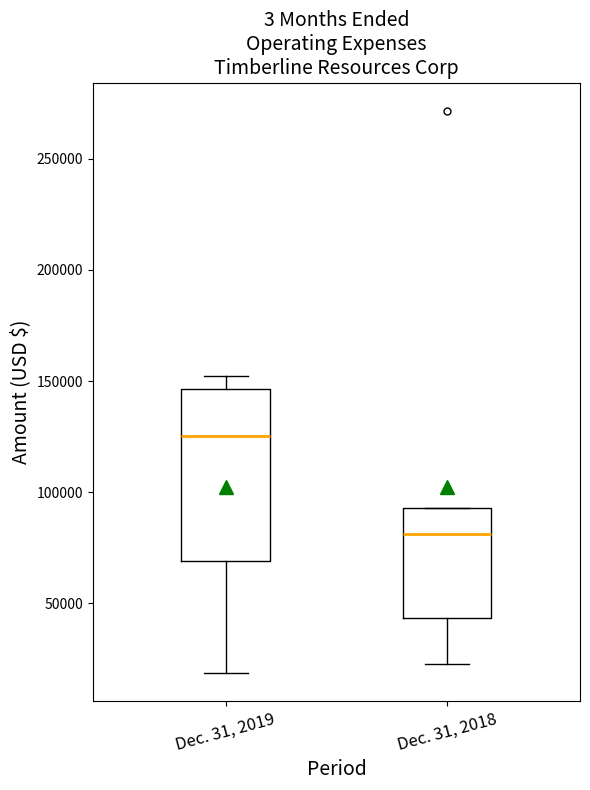

Reading left to right, transcribe this box plot: for each box, give where its median line is, the range the box spans, and where its two whiskers end, as read against the y-axis. The values are not printed on the chart, so give them approximately, as read against the axis.

Dec. 31, 2019: median 125000, box 70000 to 145000, whiskers 20000 to 150000
Dec. 31, 2018: median 80000, box 45000 to 95000, whiskers 25000 to 95000